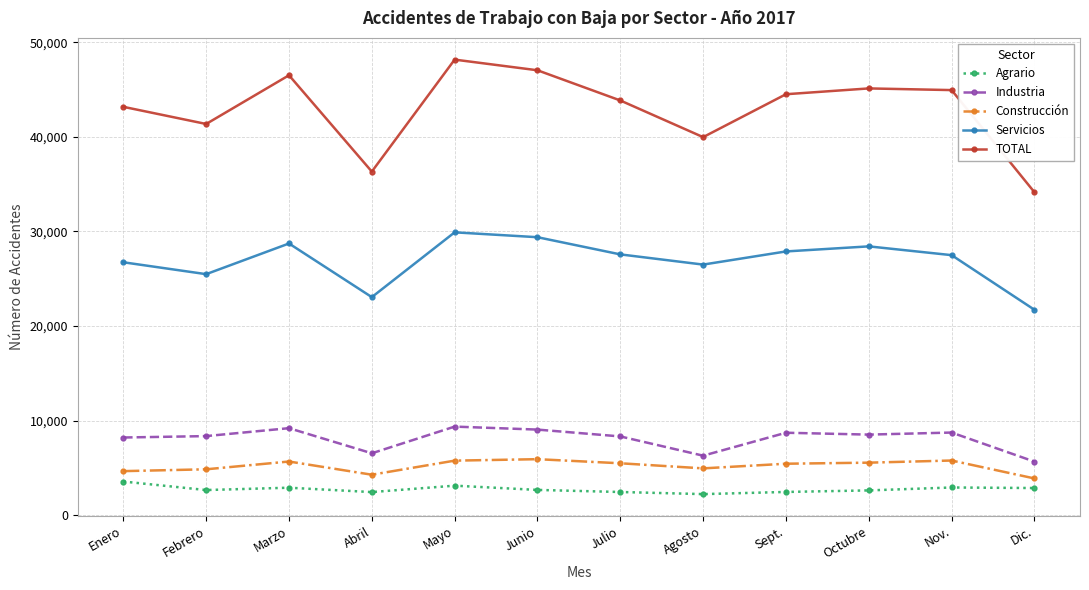

At how many categories does at least one series exceed 17686?

12